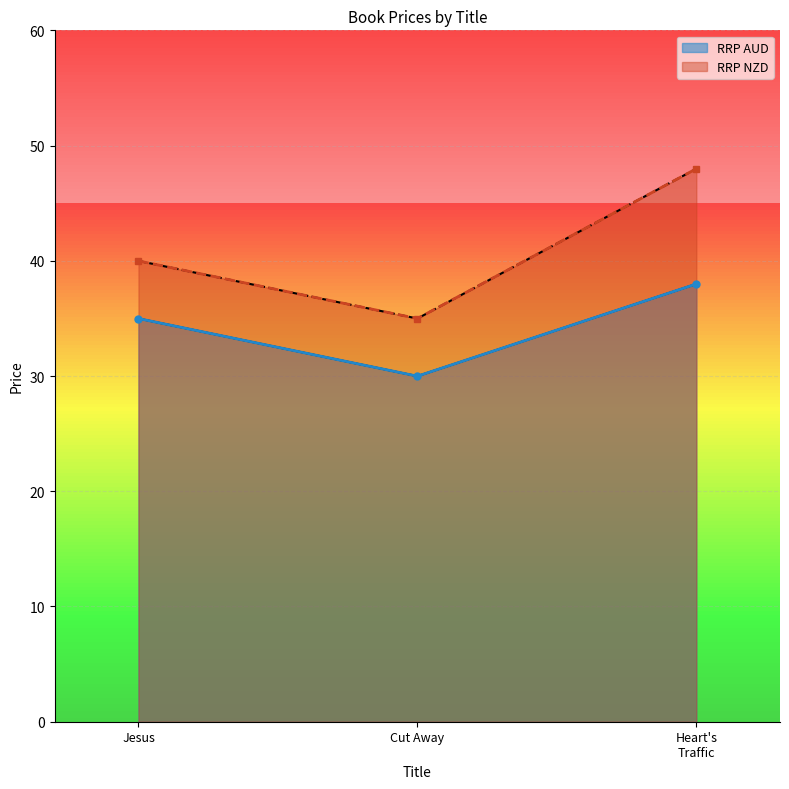

List the labels in order of RRP AUD value, smallest first.

Cut Away, Jesus, Heart's
Traffic